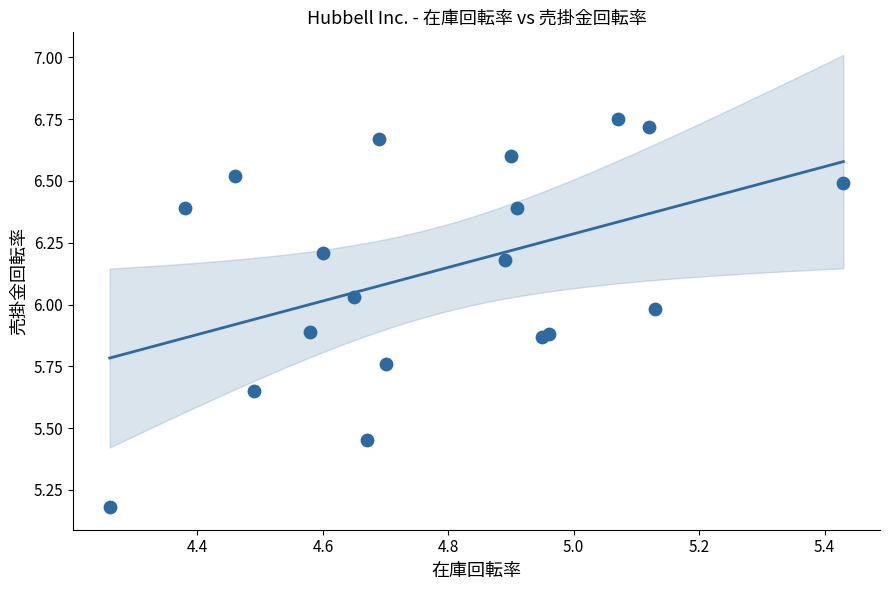

What Y value in the scatter plot is closest to 5?

5.2